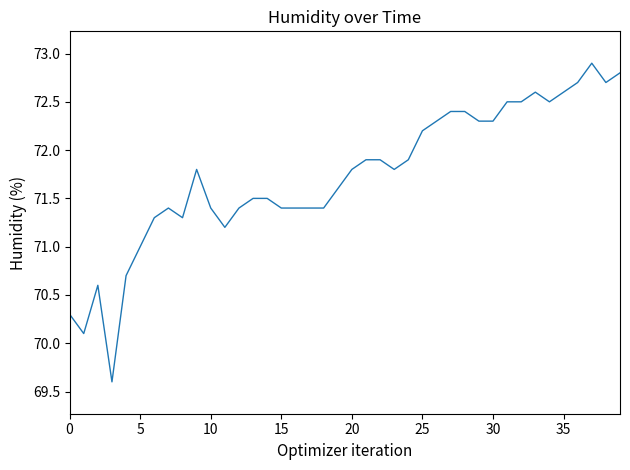

How many lines are shown in the chart?

1